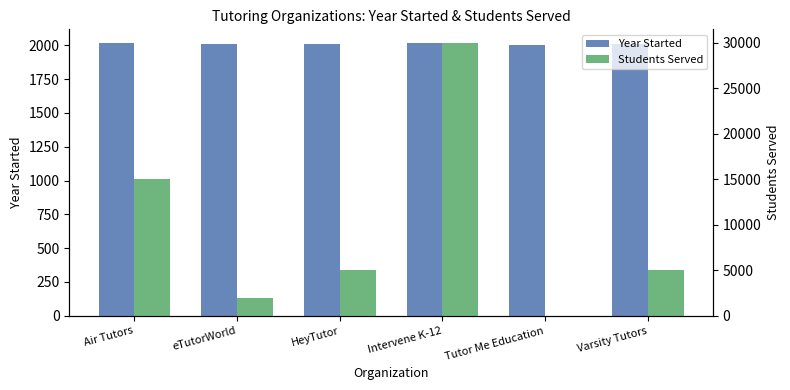

True or false: Students Served has a value of 15000 at Air Tutors.

True